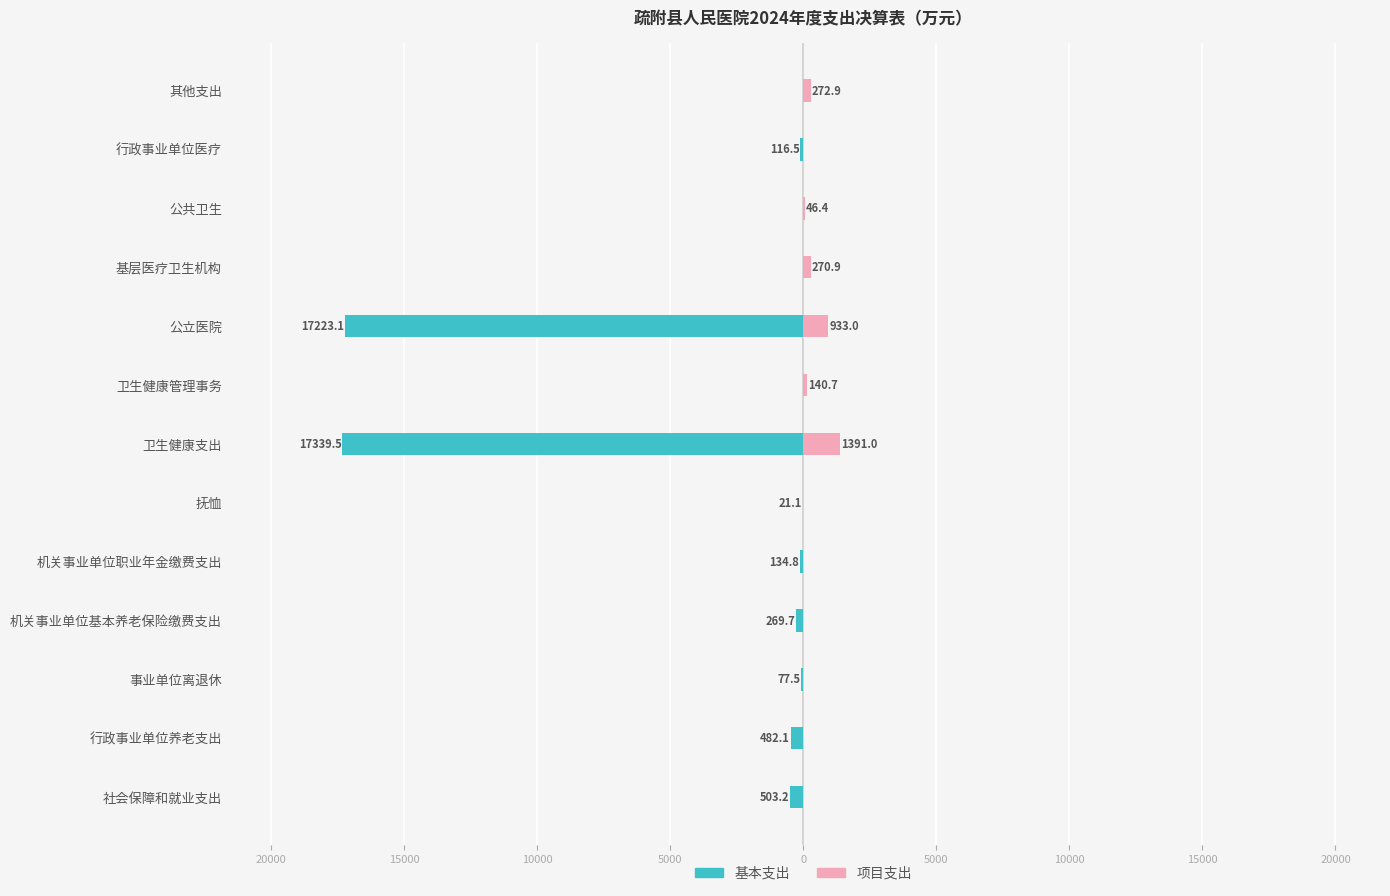

Is it true that 基本支出 equals -6095.0 at 公立医院?

False